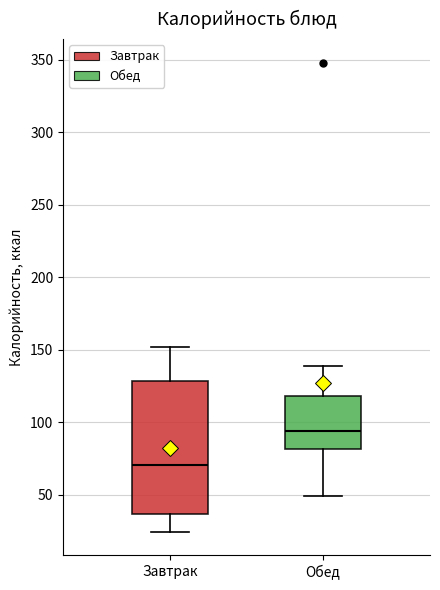

Which box has the lowest median line?

Завтрак